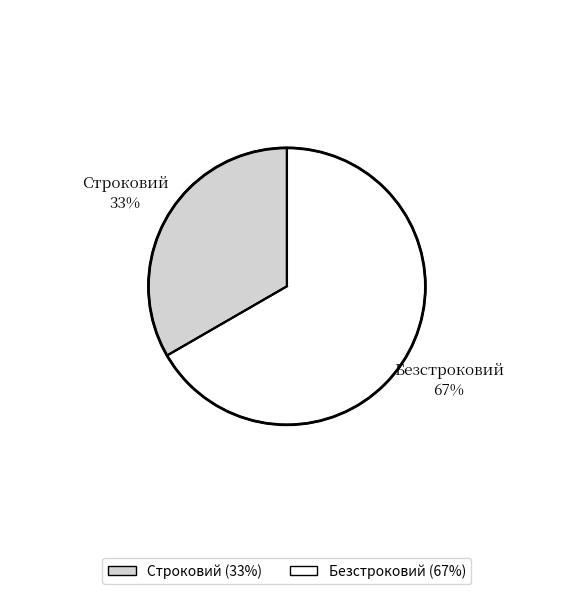

How many segments does this pie chart have?

2